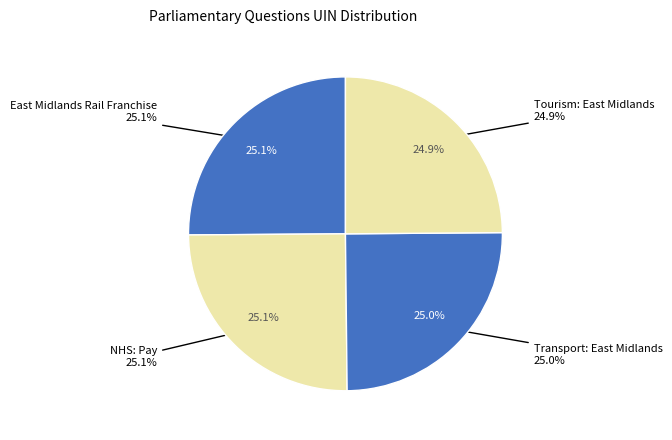

What is the smallest slice in the pie chart?

Tourism: East Midlands